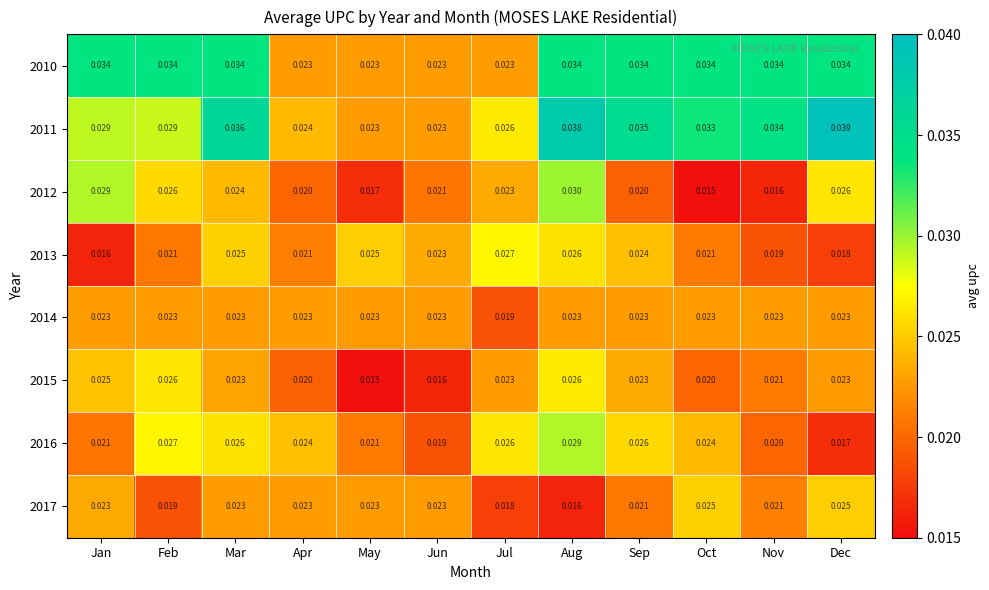

Is the value of 2017 at May greater than the value of 2015 at Apr?

Yes